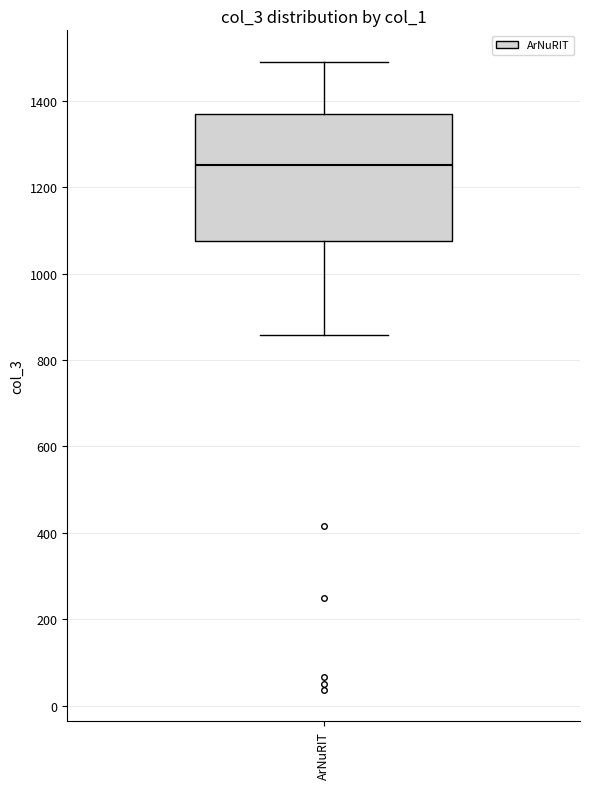

Where is the upper edge of the box for ArNuRIT on the y-axis? The values are not printed on the chart, so give them approximately, as read against the axis.

1380